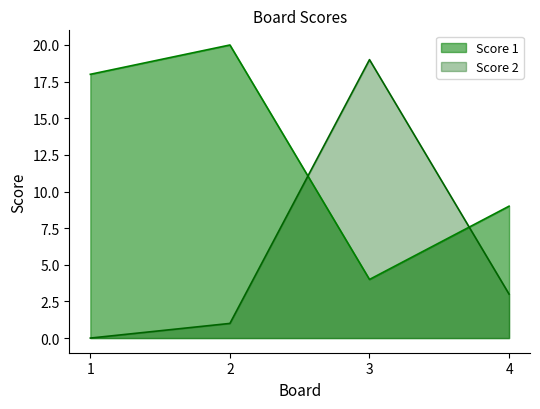

At which category is the sum across all series the highest?

3